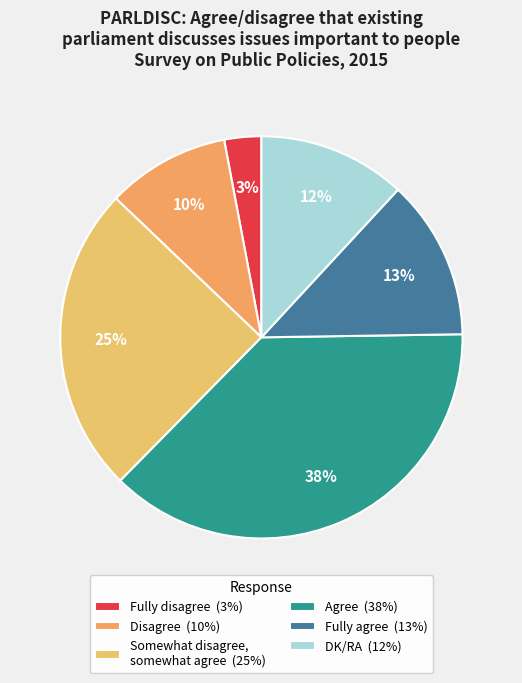

Is DK/RA the majority of the pie?

No